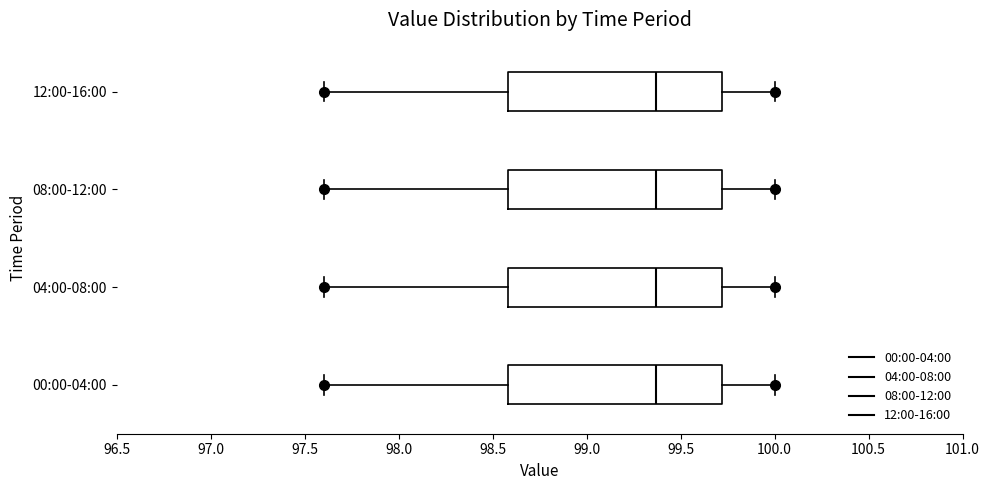

Reading bottom to top, transcribe this box plot: for each box, give where its median line is, the range the box spans, and where its two whiskers end, as read against the x-axis. The values are not printed on the chart, so give them approximately, as read against the axis.

00:00-04:00: median 99.35, box 98.60 to 99.70, whiskers 97.60 to 100.00
04:00-08:00: median 99.35, box 98.60 to 99.70, whiskers 97.60 to 100.00
08:00-12:00: median 99.35, box 98.60 to 99.70, whiskers 97.60 to 100.00
12:00-16:00: median 99.35, box 98.60 to 99.70, whiskers 97.60 to 100.00